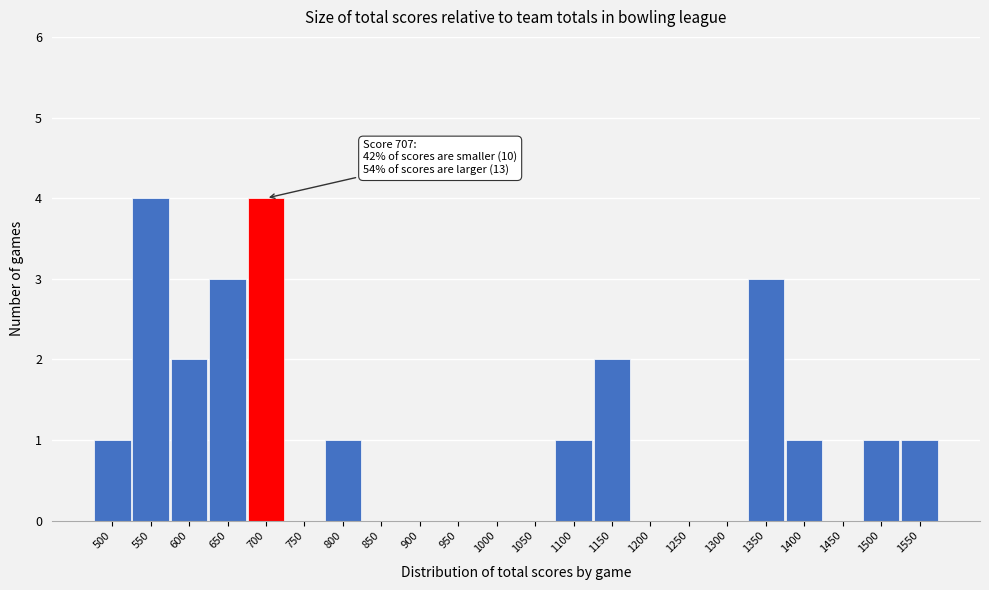

Reading left to right, transcribe all the data shown in this chart.

500=1	550=4	600=2	650=3	700=4	750=0	800=1	850=0	900=0	950=0	1000=0	1050=0	1100=1	1150=2	1200=0	1250=0	1300=0	1350=3	1400=1	1450=0	1500=1	1550=1